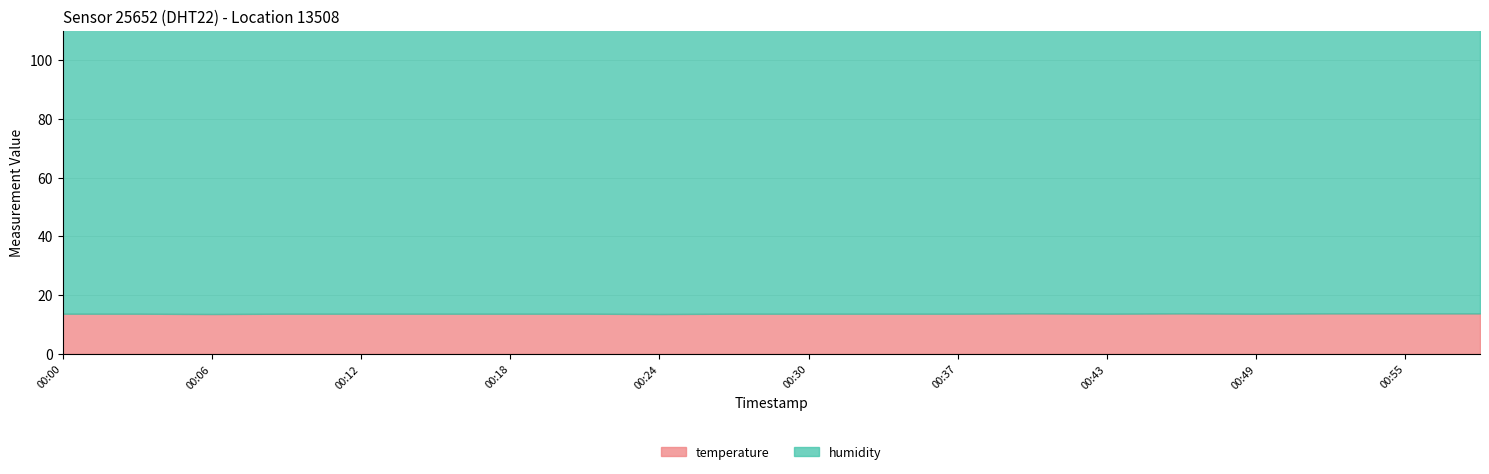

Rank the series at 00:18 from lowest to highest value.

temperature, humidity